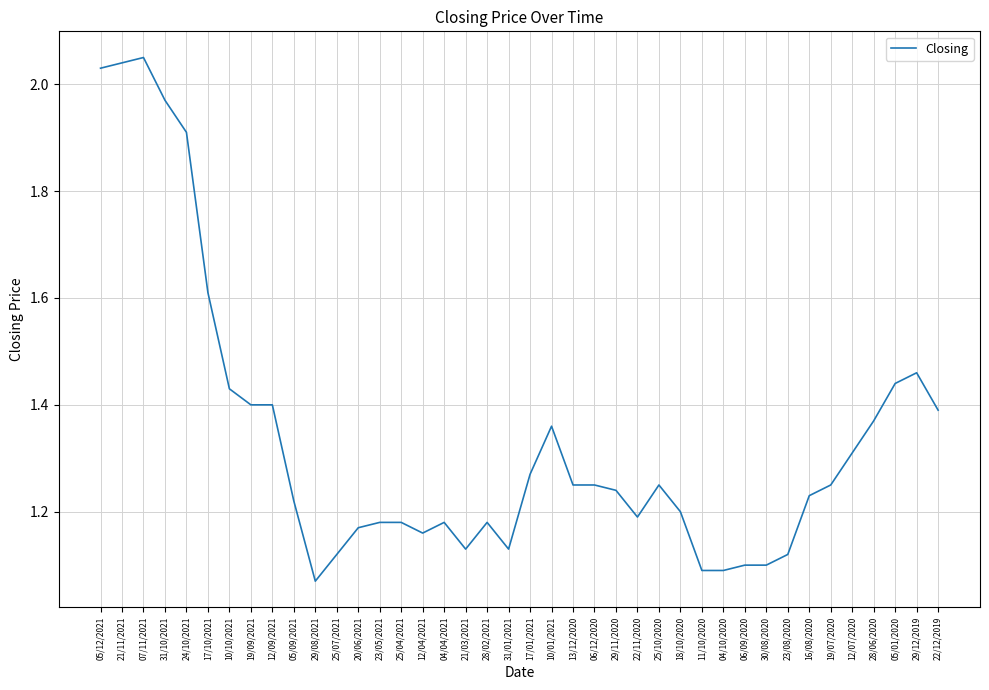

True or false: the data shows 1.8 at 23/05/2021.

False